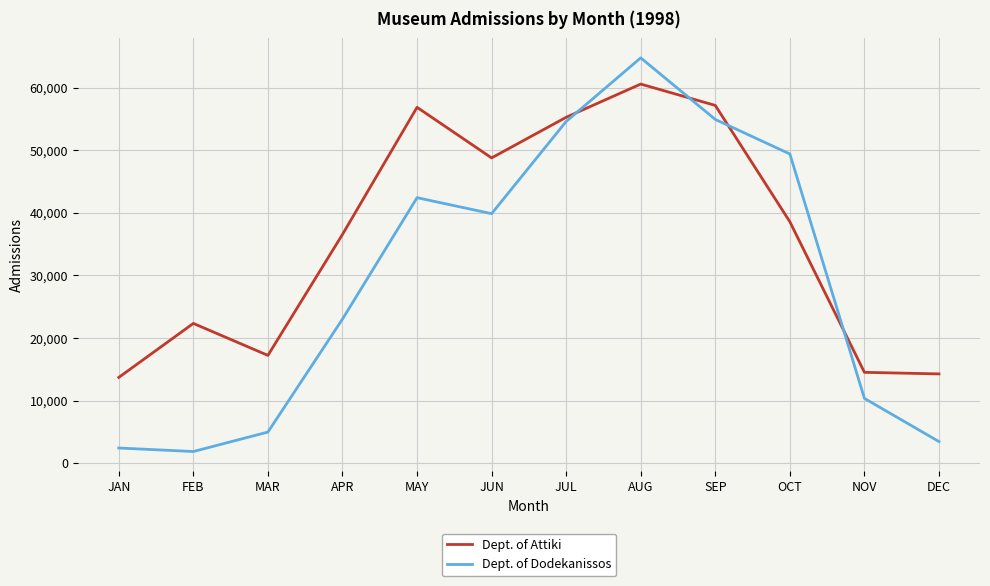

Which category has the highest value across all series?

AUG